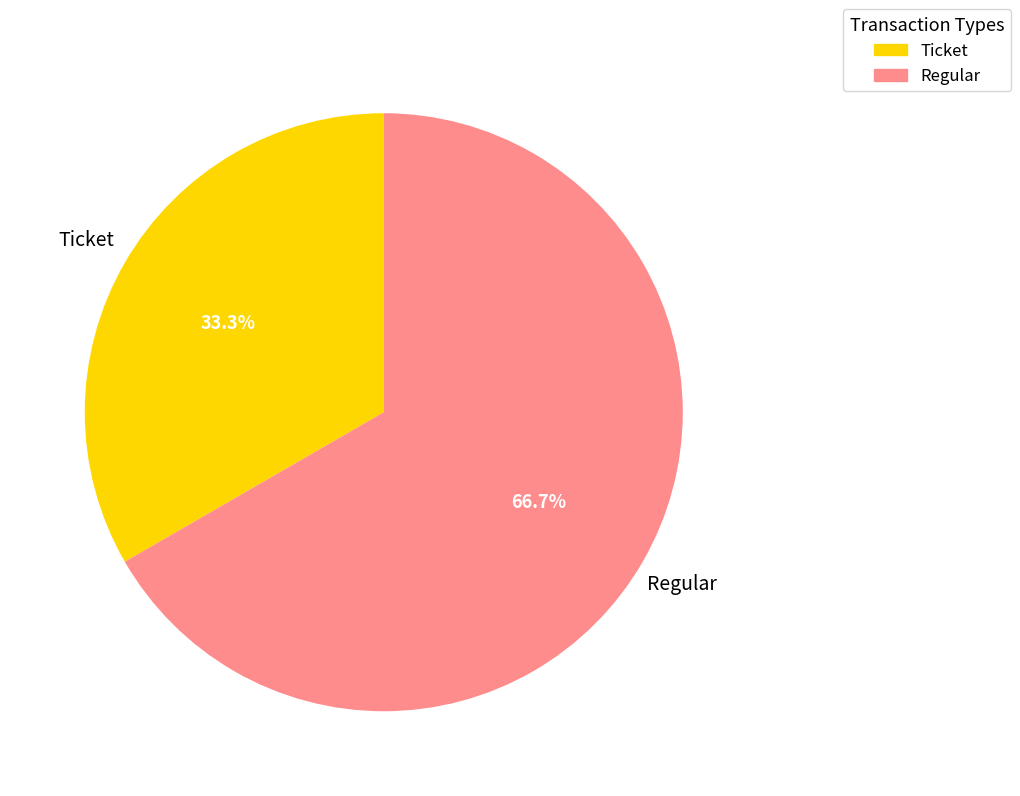

Which has a higher value, Regular or Ticket?

Regular